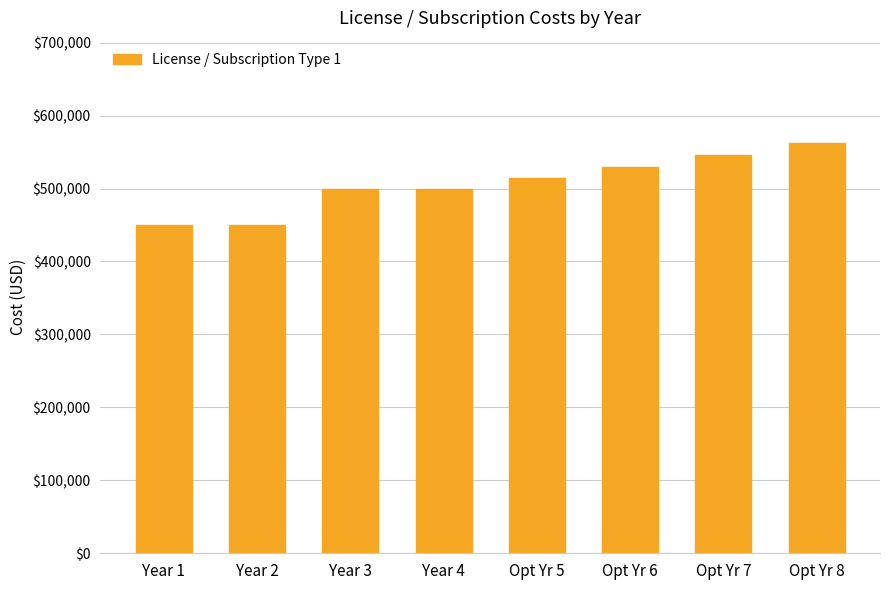

Which has a higher value, Opt Yr 5 or Opt Yr 6?

Opt Yr 6